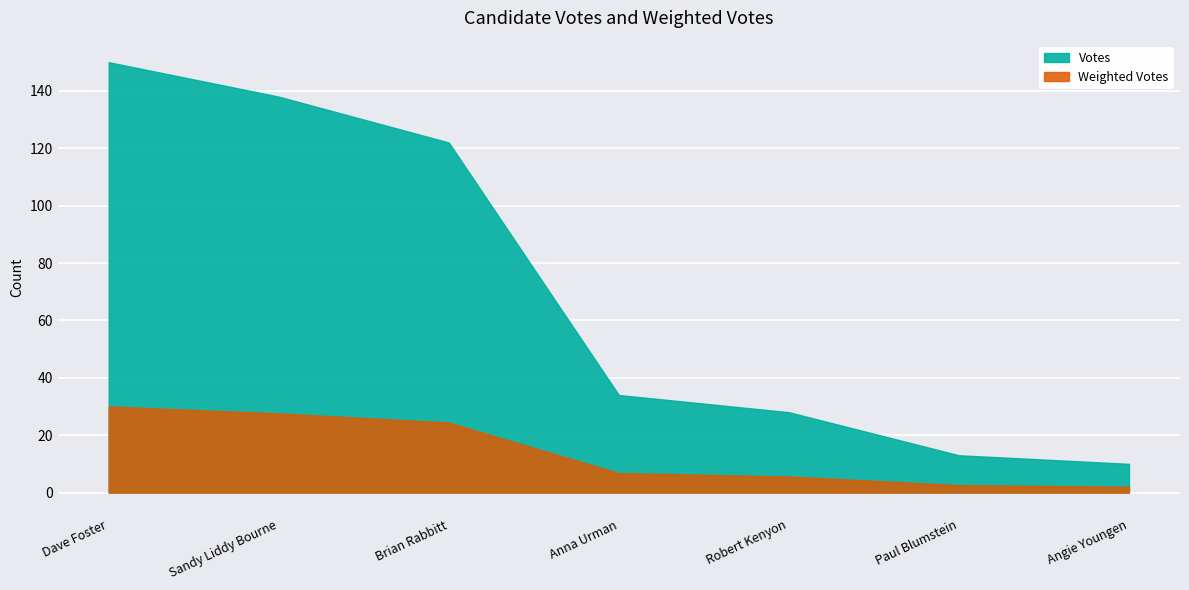

The Votes series shows 53.2 at Brian Rabbitt. True or false?

False